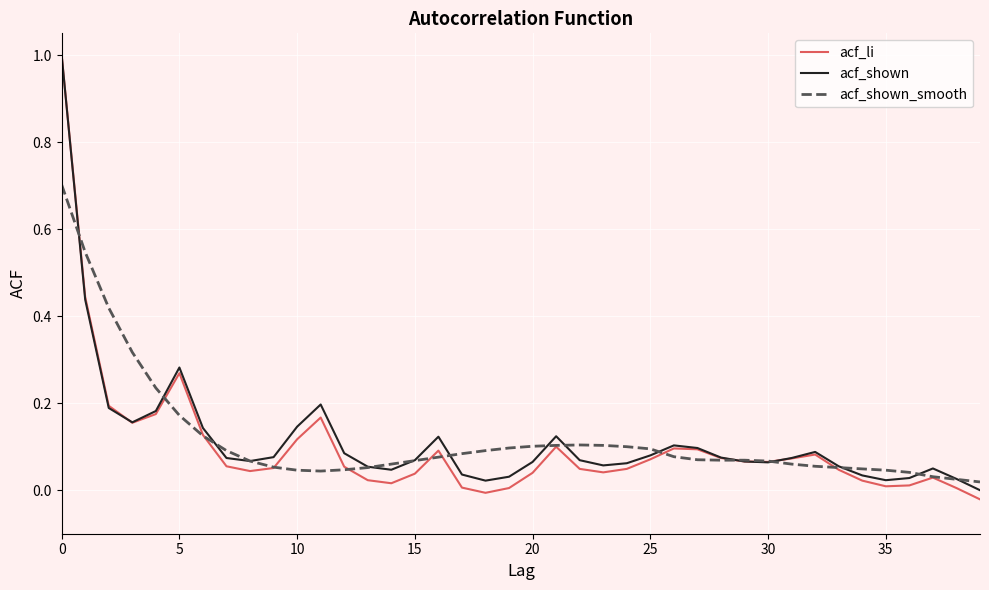

Which series has the widest spread of values?

acf_li